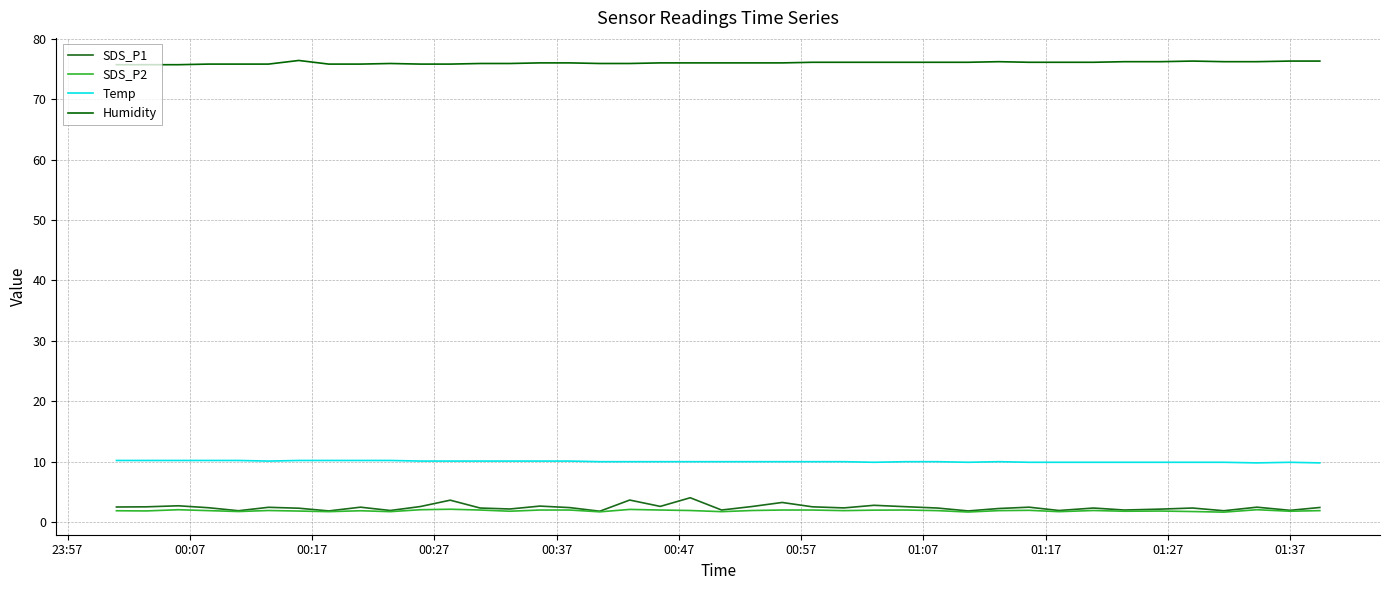

Reading left to right, extract all data points from this chart.

SDS_P1: 2.5	2.5	2.7	2.4	1.9	2.5	2.3	1.9	2.5	1.9	2.6	3.6	2.3	2.2	2.6	2.4	1.8	3.6	2.6	4.0	2.0	2.6	3.2	2.5	2.4	2.8	2.5	2.3	1.9	2.2	2.5	1.9	2.3	2.0	2.1	2.3	1.9	2.5	1.9	2.4
SDS_P2: 1.9	1.9	2.0	1.9	1.8	1.9	1.8	1.7	1.9	1.7	2.0	2.1	2.0	1.8	2.0	2.0	1.7	2.1	2.0	1.9	1.7	1.9	2.0	2.0	1.9	2.0	2.0	1.9	1.7	1.9	1.9	1.7	1.9	1.8	1.8	1.8	1.6	2.0	1.8	1.9
Temp: 10.2	10.2	10.2	10.2	10.2	10.1	10.2	10.2	10.2	10.2	10.1	10.1	10.1	10.1	10.1	10.1	10.0	10.0	10.0	10.0	10.0	10.0	10.0	10.0	10.0	9.9	10.0	10.0	9.9	10.0	9.9	9.9	9.9	9.9	9.9	9.9	9.9	9.8	9.9	9.8
Humidity: 75.7	75.7	75.7	75.8	75.8	75.8	76.4	75.8	75.8	75.9	75.8	75.8	75.9	75.9	76.0	76.0	75.9	75.9	76.0	76.0	76.0	76.0	76.0	76.1	76.1	76.1	76.1	76.1	76.1	76.2	76.1	76.1	76.1	76.2	76.2	76.3	76.2	76.2	76.3	76.3